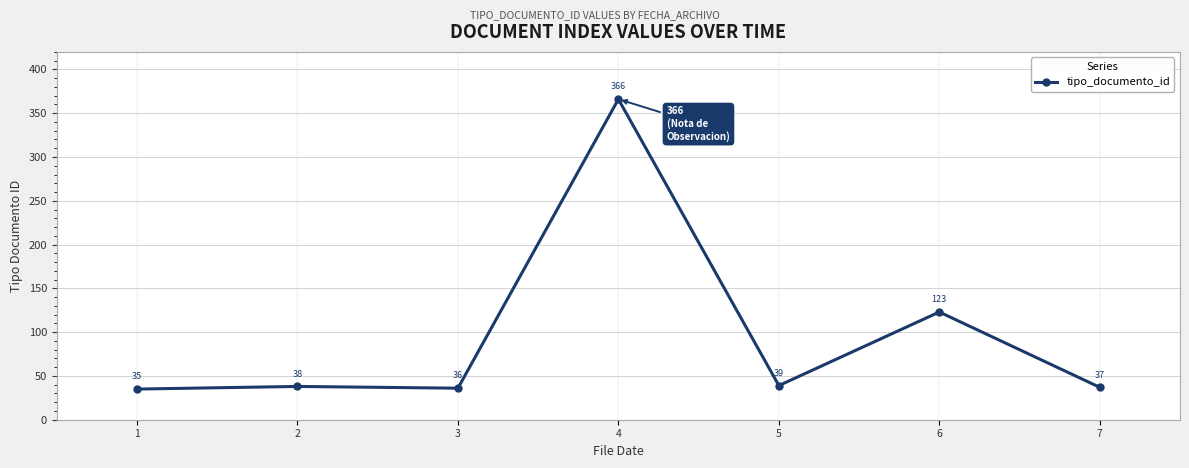

Which category has the highest value across all series?

4